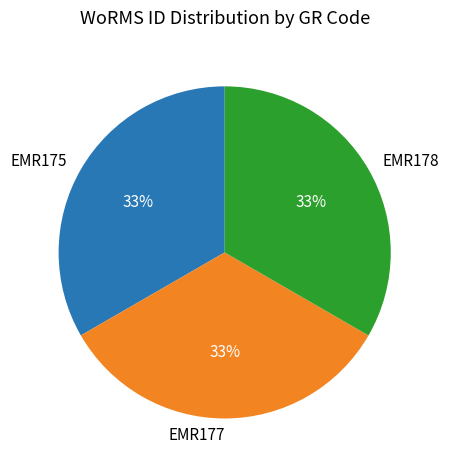

True or false: EMR175 accounts for 44% of the total.

False